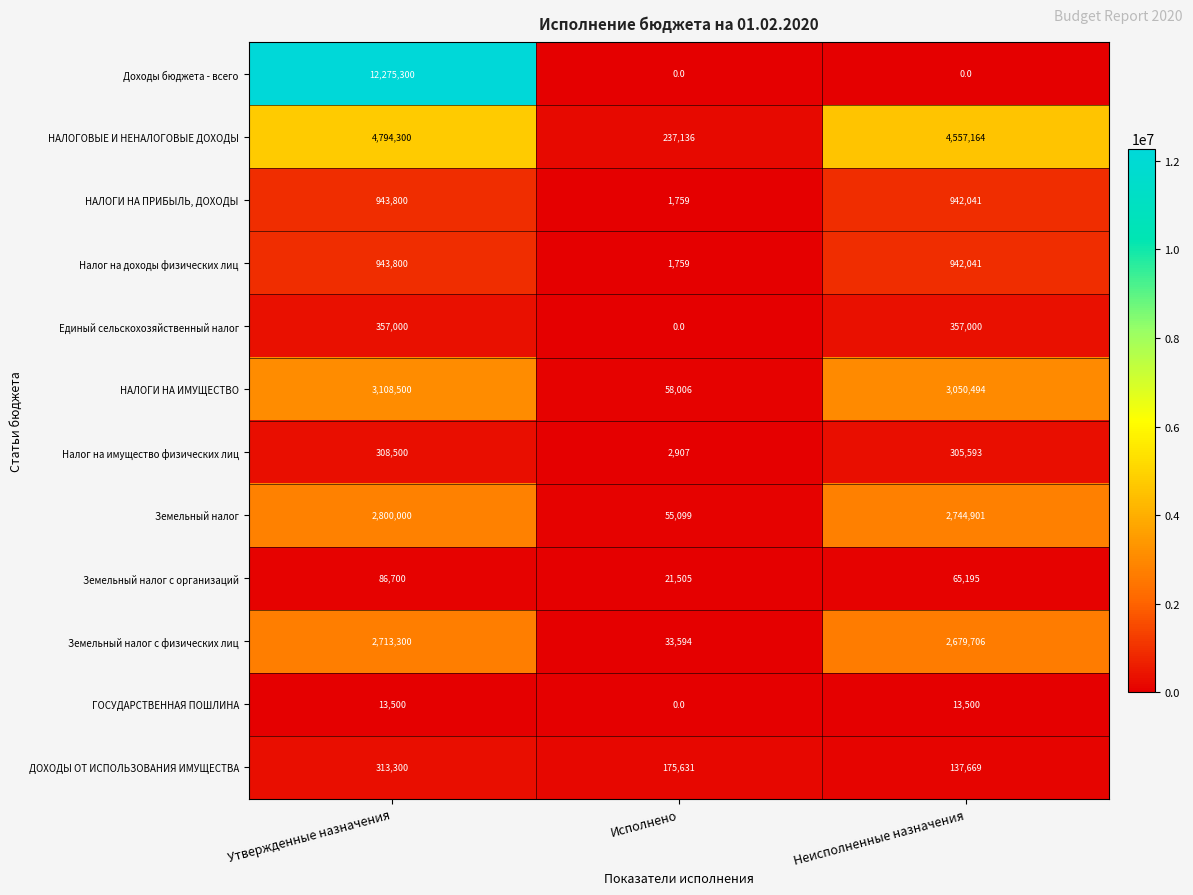

How many data points does each series have?

3